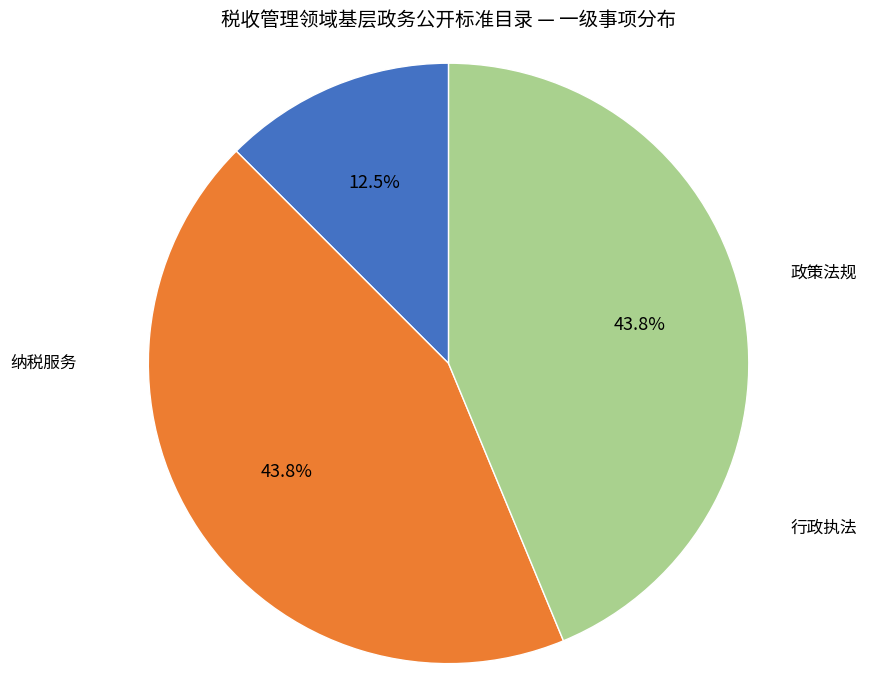

What percentage is the 行政执法 slice, to the nearest percent?

44%